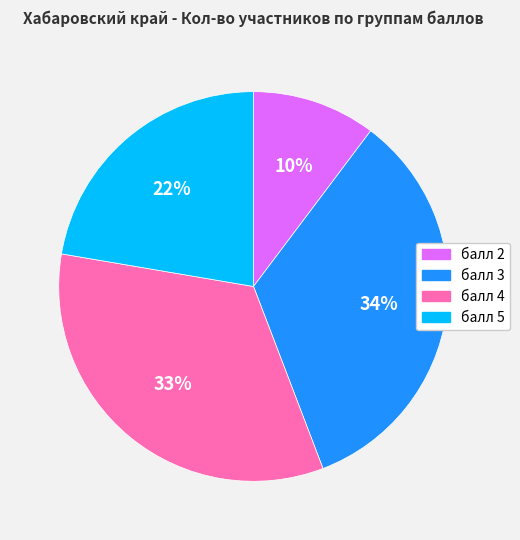

Is there any slice that represents more than half of the pie?

No